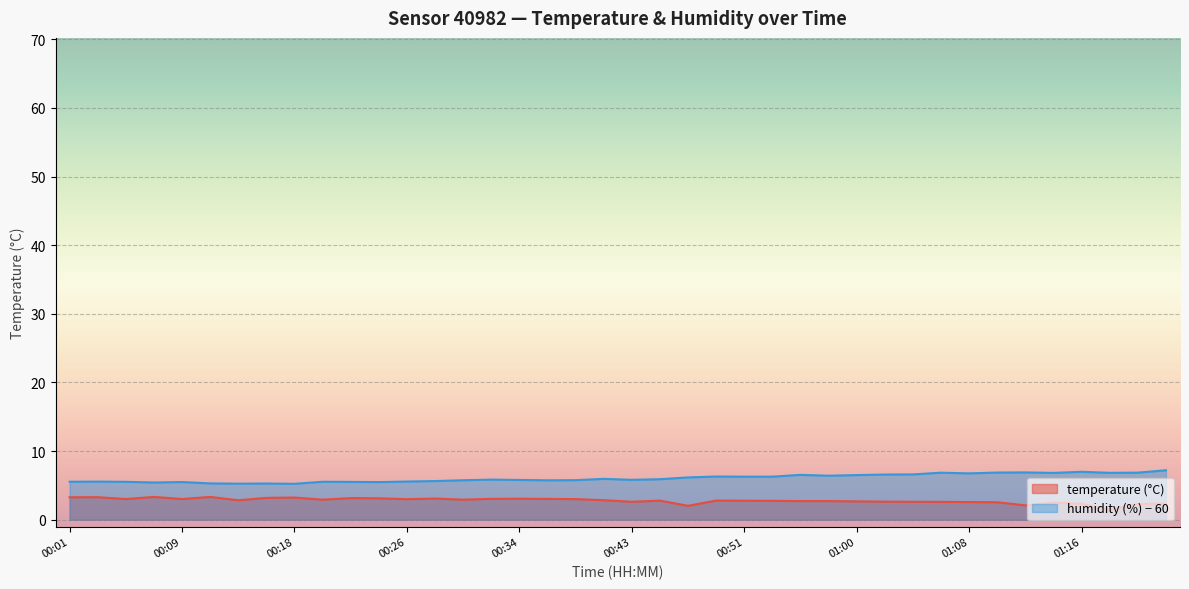

At which category is the sum across all series the highest?

01:23